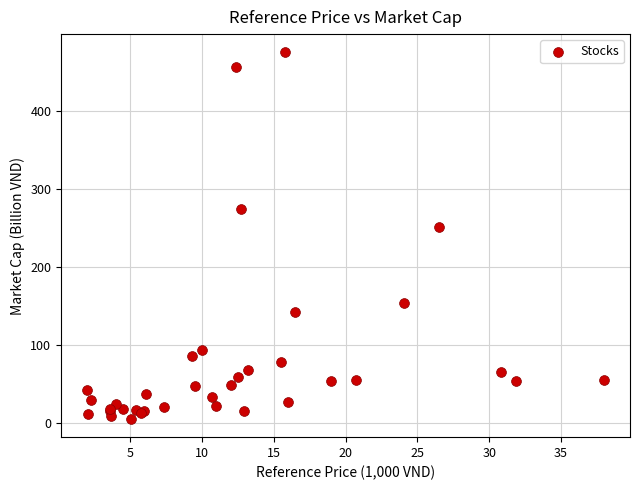

What Y value in the scatter plot is closest to 240?

251.0